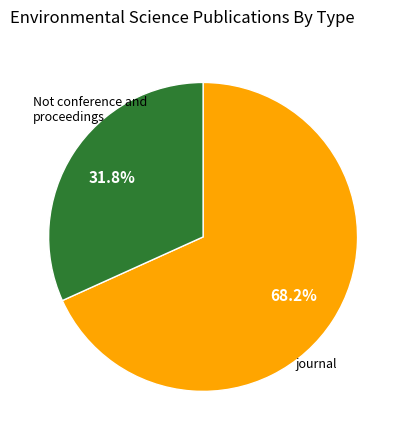

To the nearest percent, what is the average slice percentage?

50%